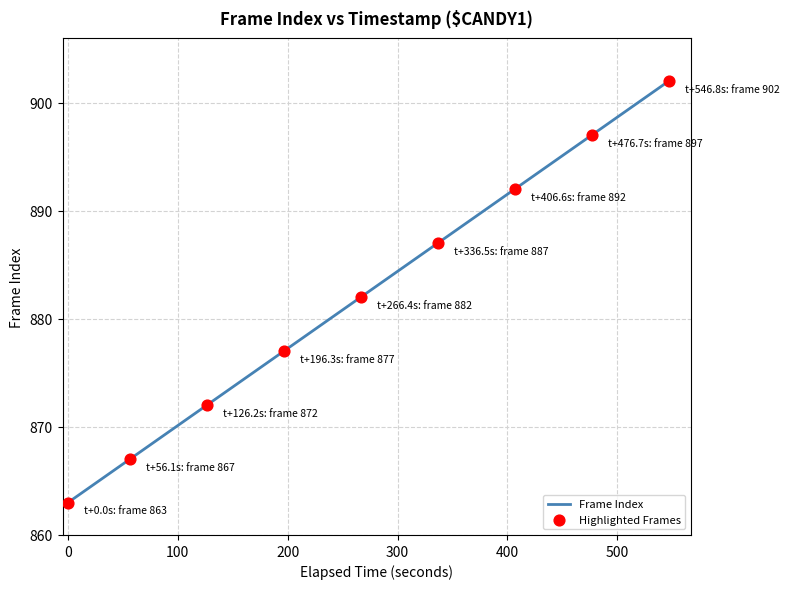

What is the difference between the maximum and minimum values?

39